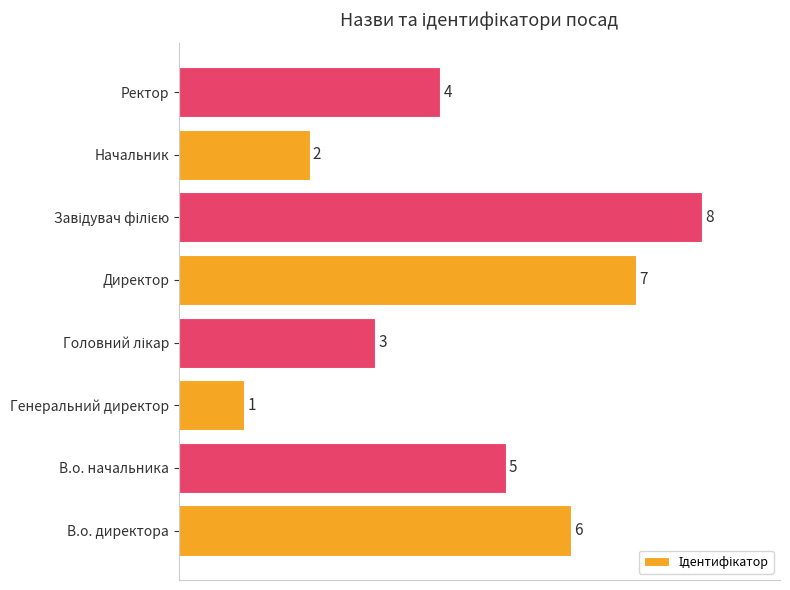

What is the difference between the second highest and second lowest values?

5